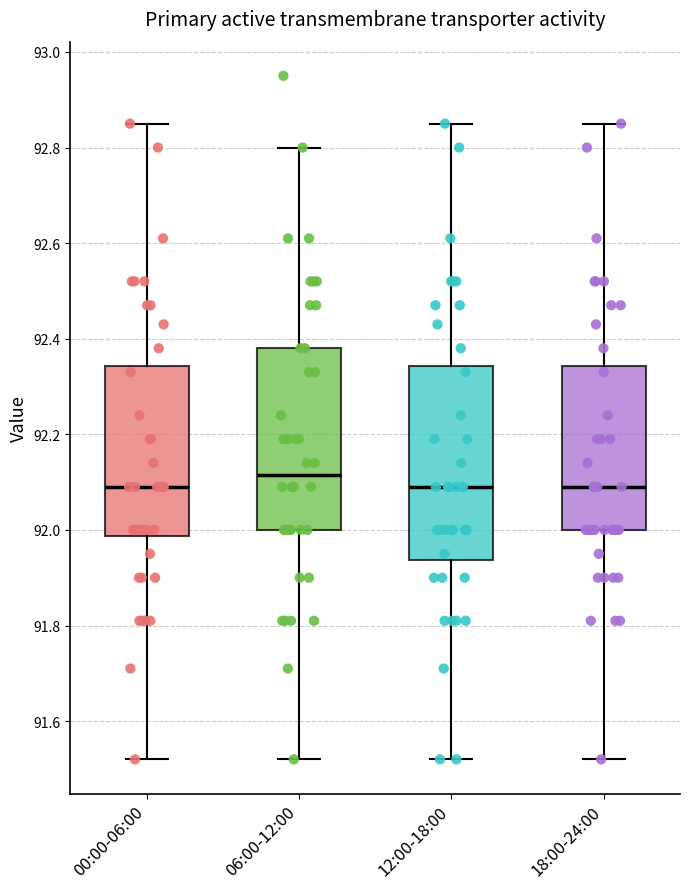

Where is the lower edge of the box for 18:00-24:00 on the y-axis? The values are not printed on the chart, so give them approximately, as read against the axis.

92.00